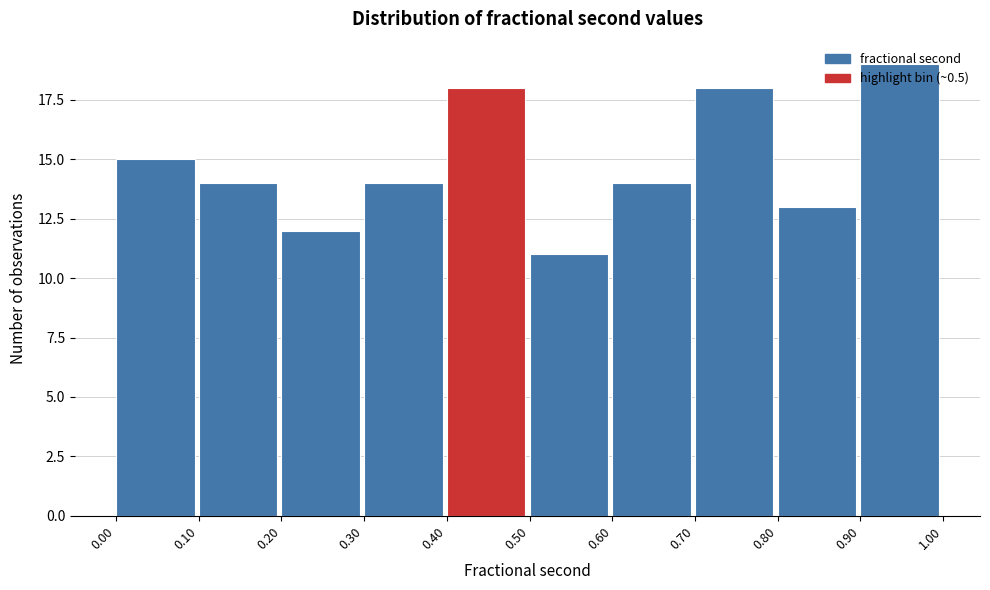

Reading left to right, transcribe this chart: for each bar, give the range it covers on the x-axis and its height. The values are not printed on the chart, so give them approximately, as read against the axis.

0.00 to 0.10: 15
0.10 to 0.20: 14
0.20 to 0.30: 12
0.30 to 0.40: 14
0.40 to 0.50: 18
0.50 to 0.60: 11
0.60 to 0.70: 14
0.70 to 0.80: 18
0.80 to 0.90: 13
0.90 to 1.00: 19